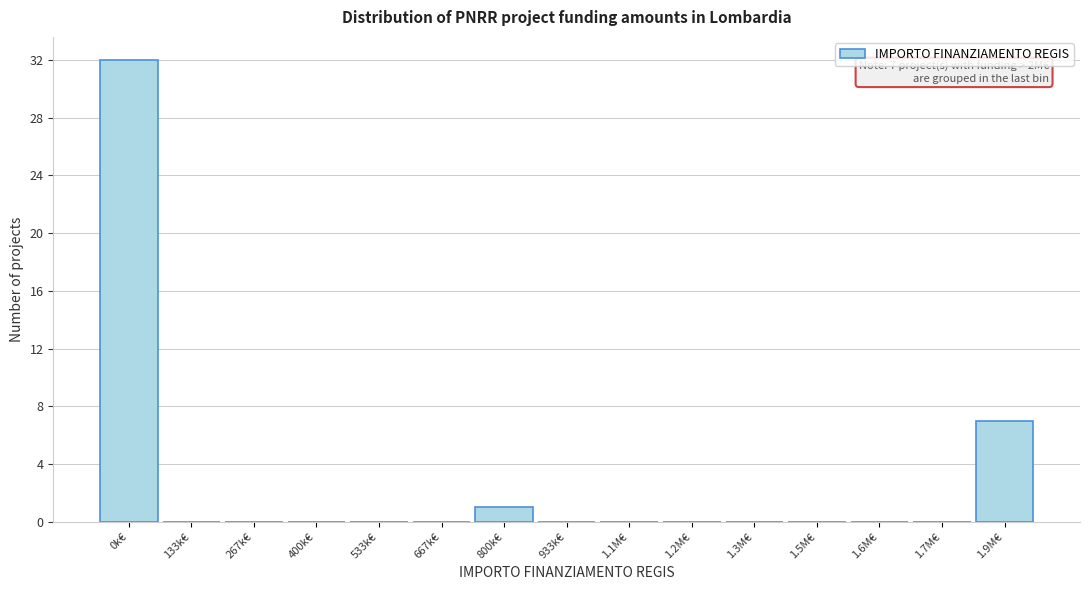

Reading left to right, transcribe all the data shown in this chart.

0k€=32	133k€=0	267k€=0	400k€=0	533k€=0	667k€=0	800k€=1	933k€=0	1.1M€=0	1.2M€=0	1.3M€=0	1.5M€=0	1.6M€=0	1.7M€=0	1.9M€=7